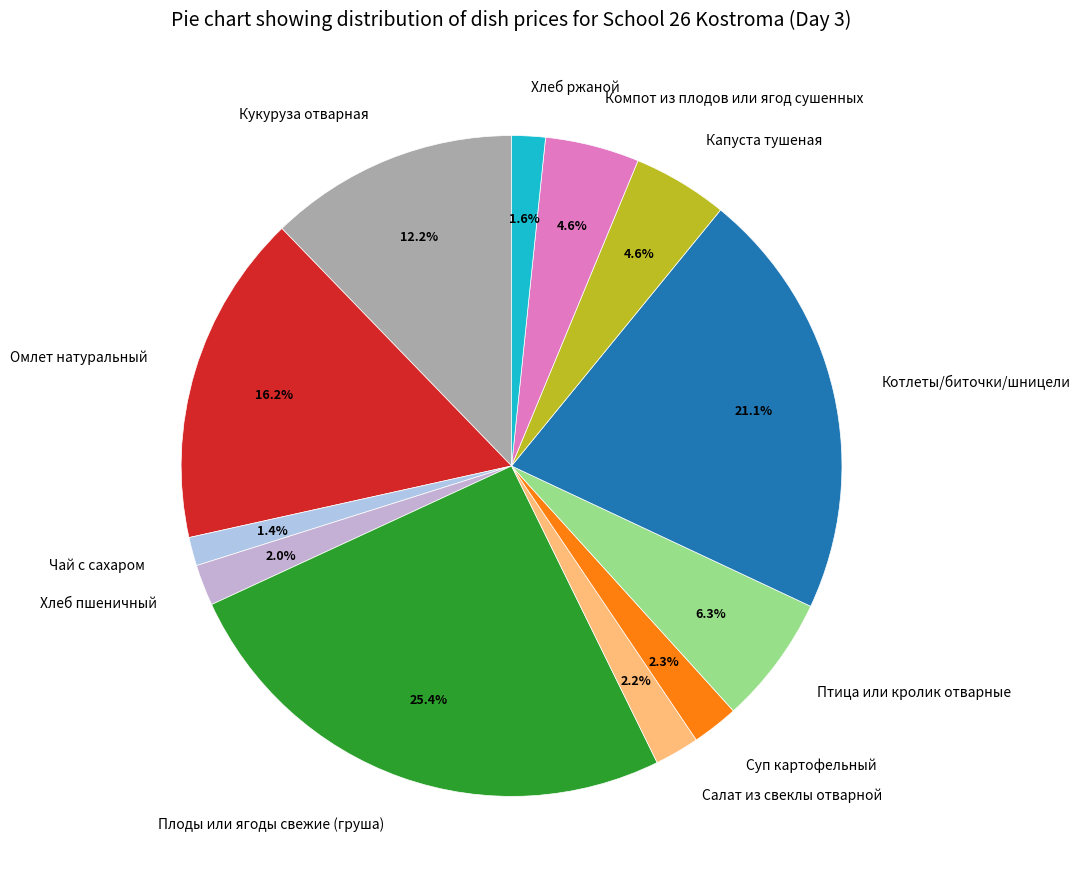

What is the ratio of the value at Компот из плодов или ягод сушенных to the value at Хлеб пшеничный?

2.3